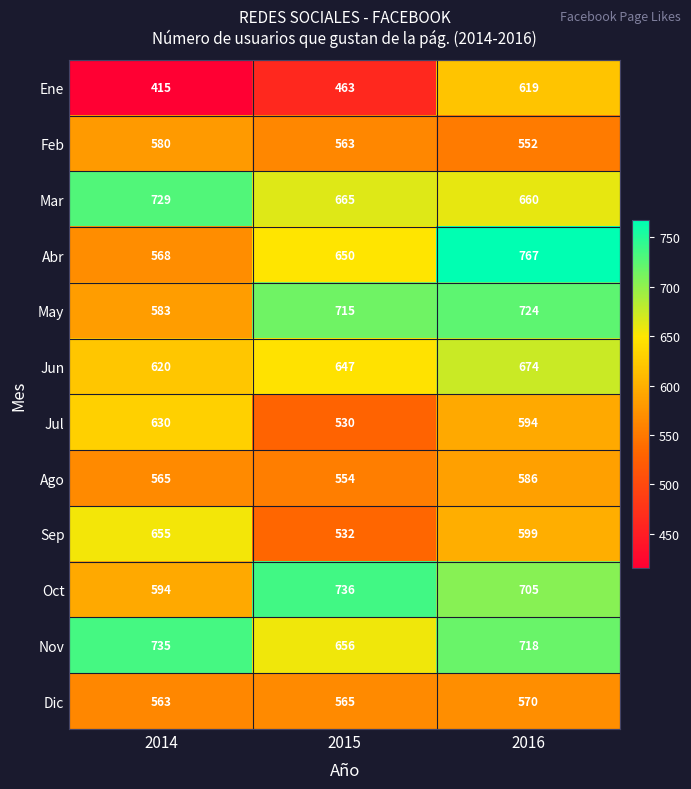

What value does the Sep series have at 2014?

655